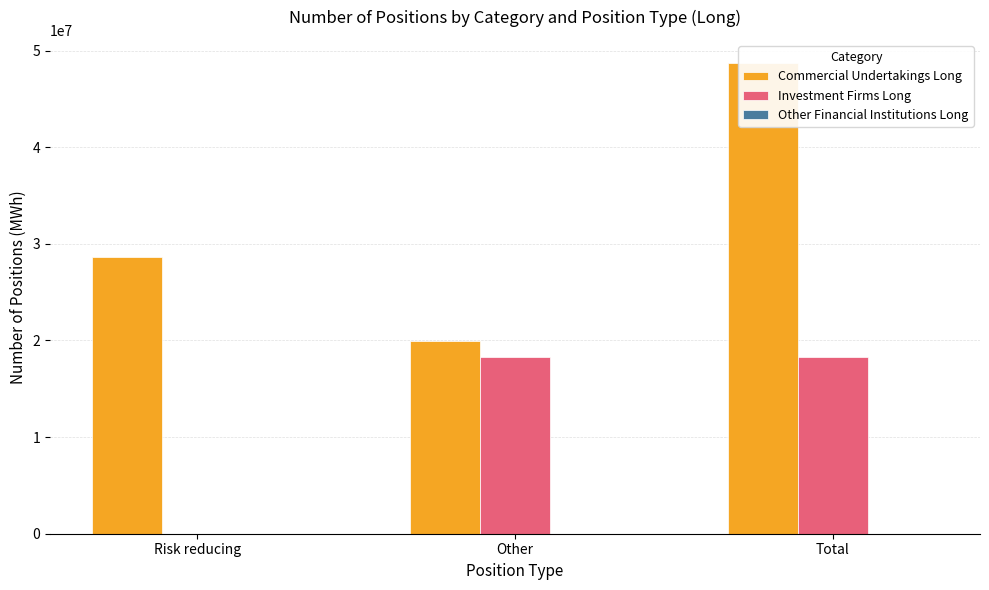

At which label does Investment Firms Long reach its minimum?

Risk reducing